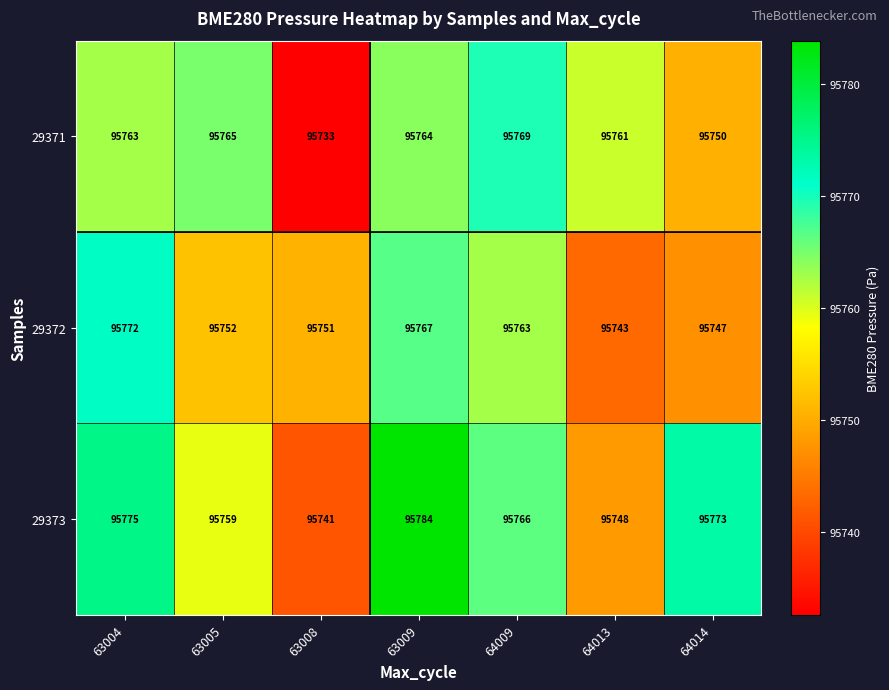

List the series in order of their peak value, lowest first.

29371, 29372, 29373